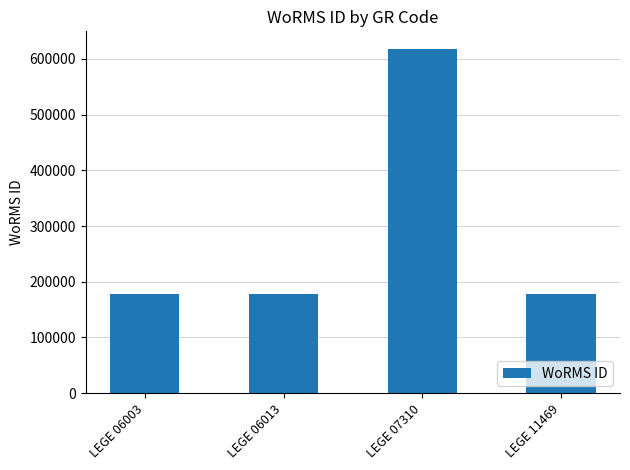

The value at LEGE 07310 is 131042. True or false?

False